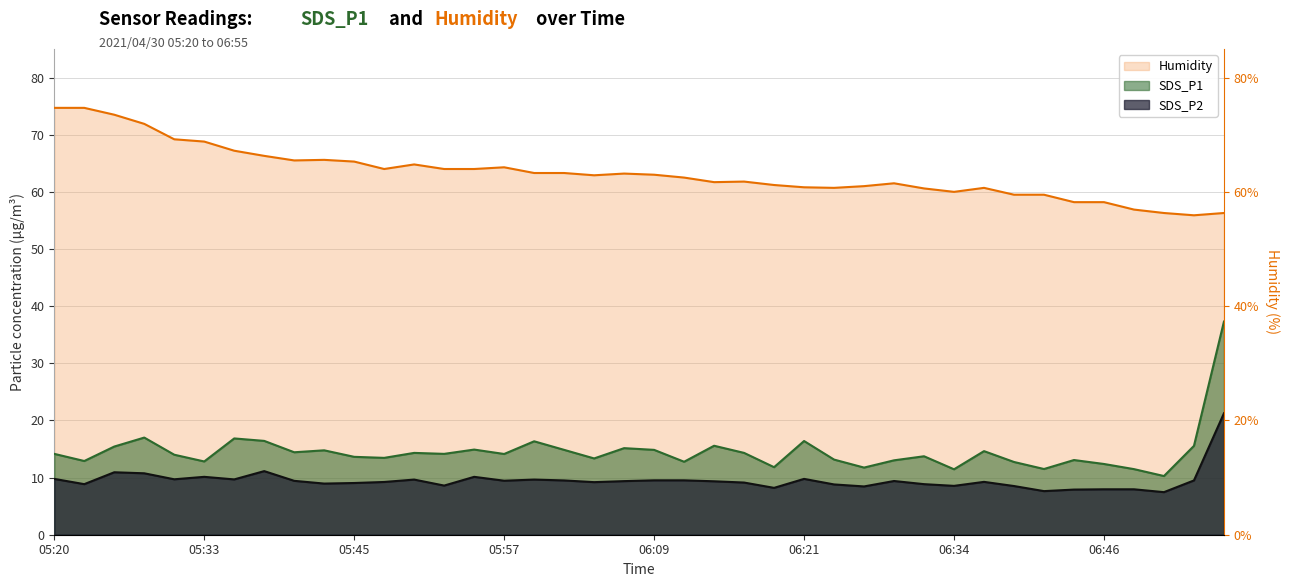

Is it true that Humidity equals 55.9 at 06:53?

True